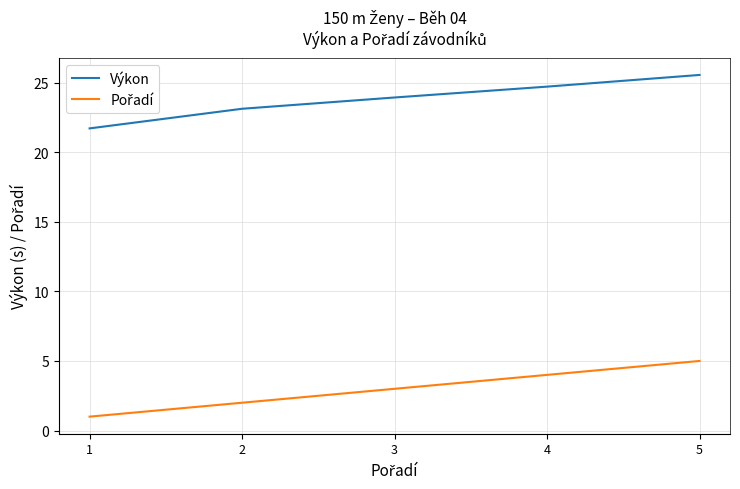

Between 1 and 3, which series saw the biggest shift?

Výkon